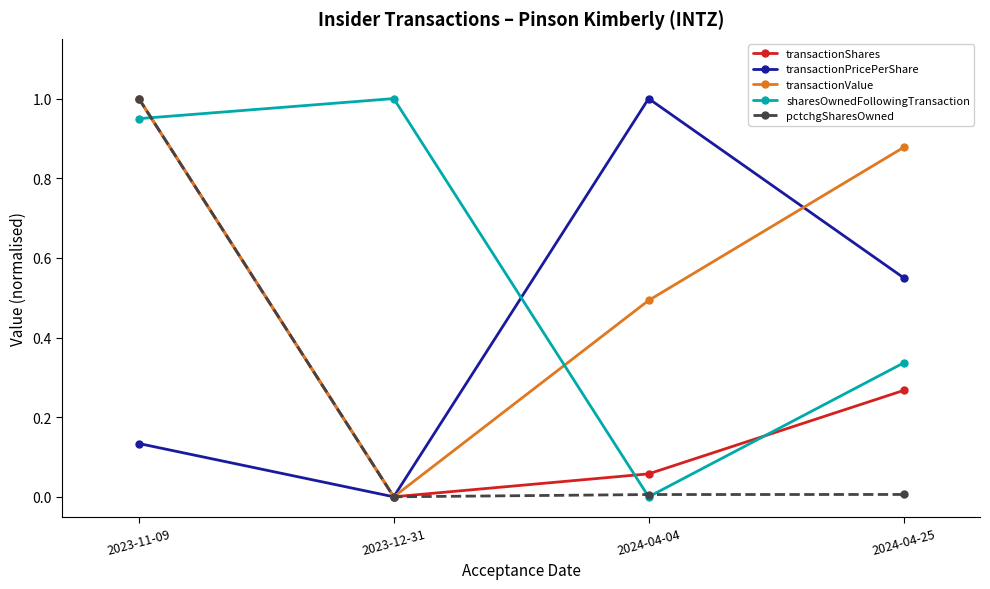

The value of pctchgSharesOwned at 2024-04-04 is 0.0. True or false?

True